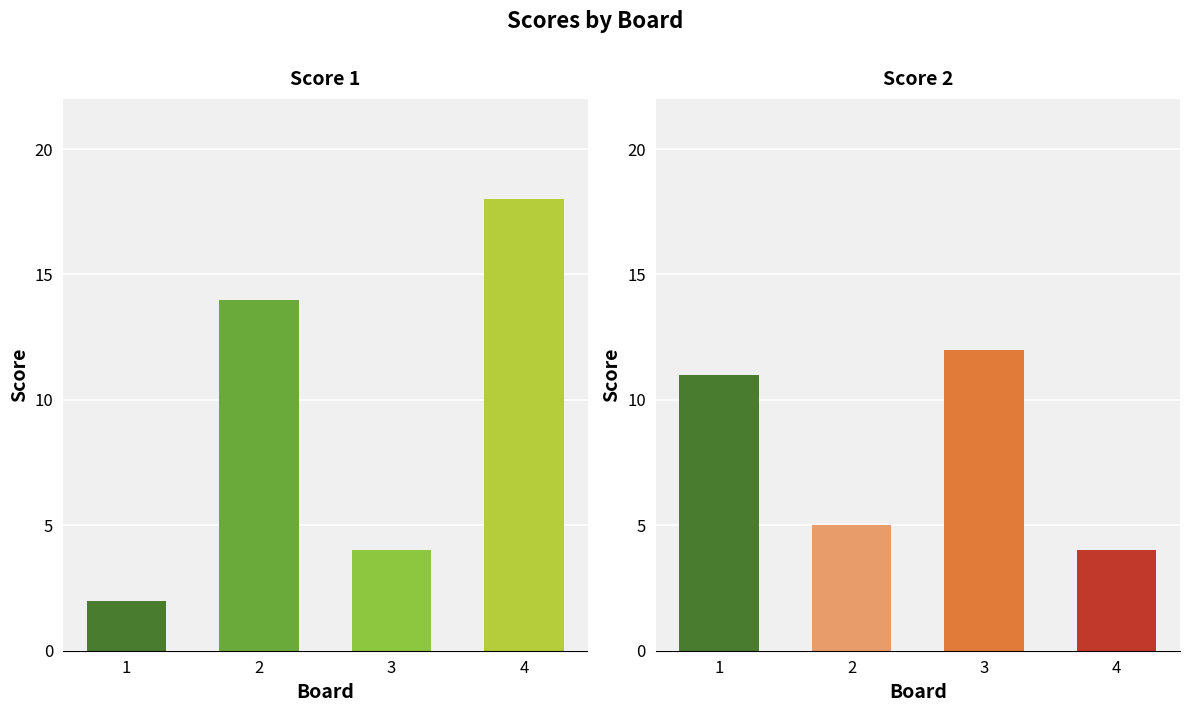

How many bars are there in total?

8